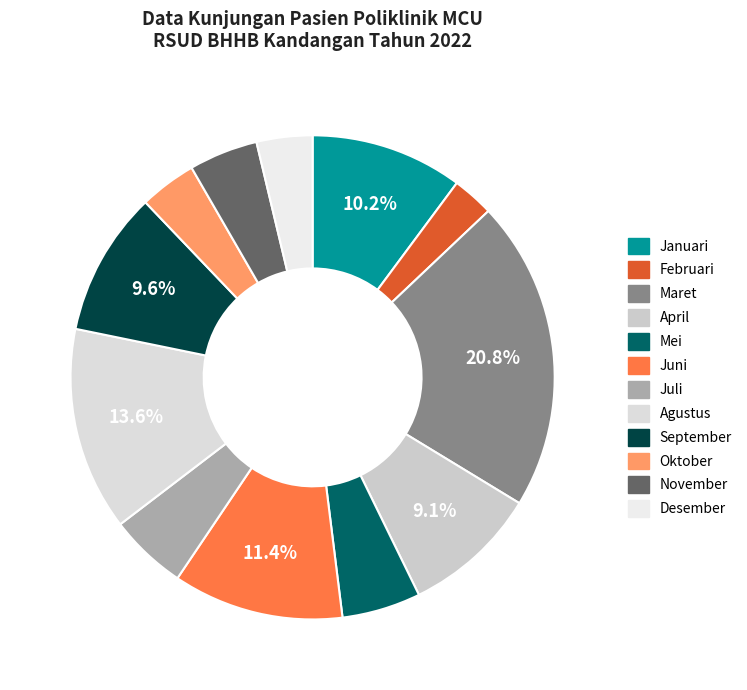

Does any single category account for the majority?

No